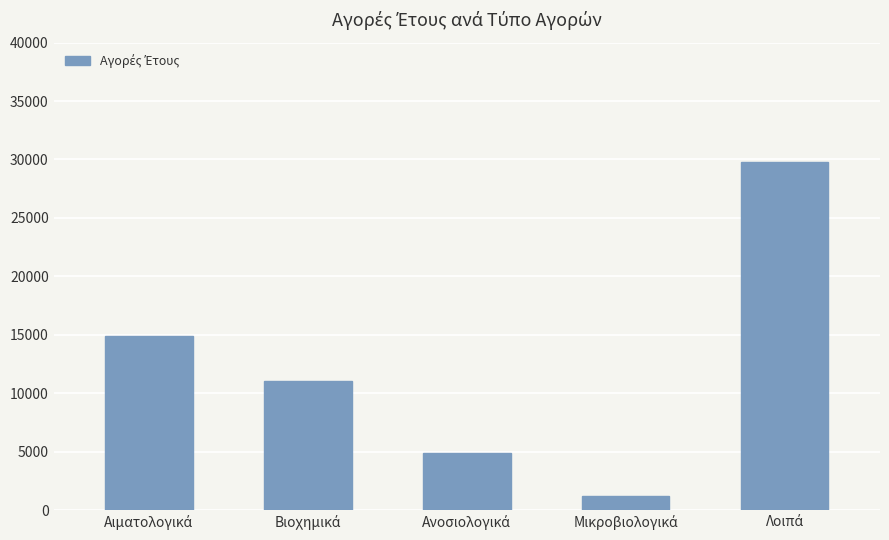

Reading left to right, what are all the values shown in this chart?

14874.7	11085.9	4862.8	1209.2	29817.0